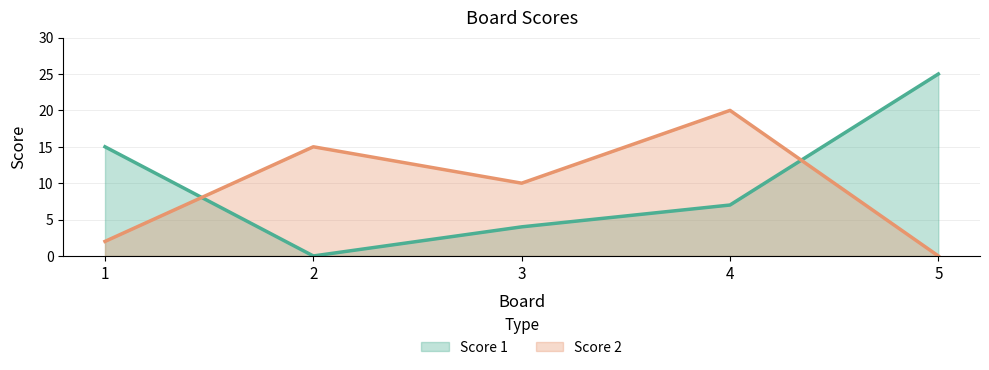

What is the difference between the maximum and minimum values in the Score 1 series?

25